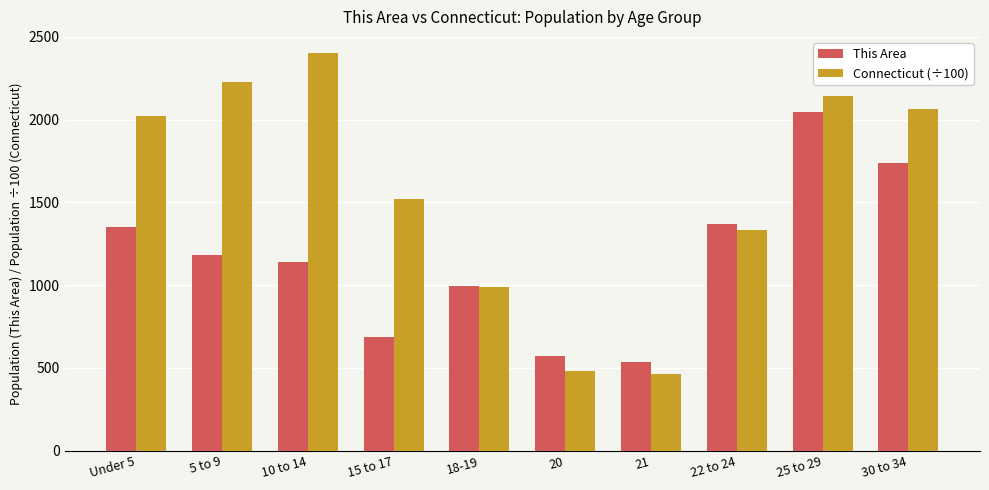

What is the maximum value shown in the chart?

2402.7